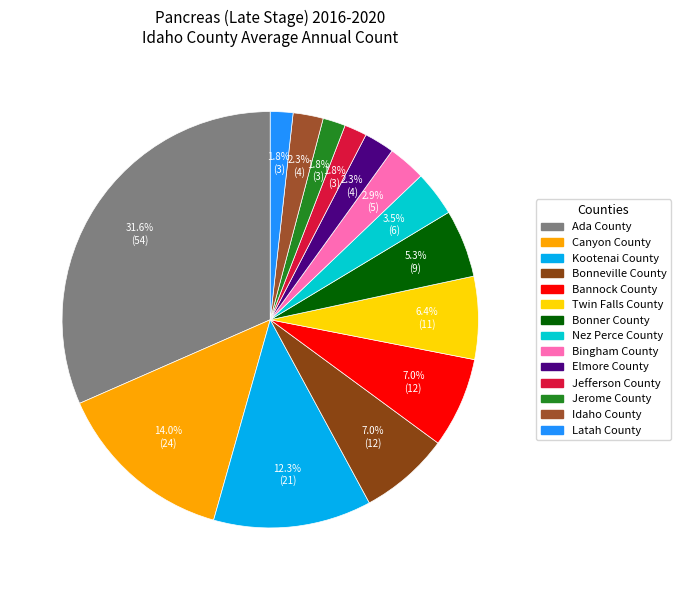

To the nearest percent, what is the difference between the largest and smallest slice percentages?

30%